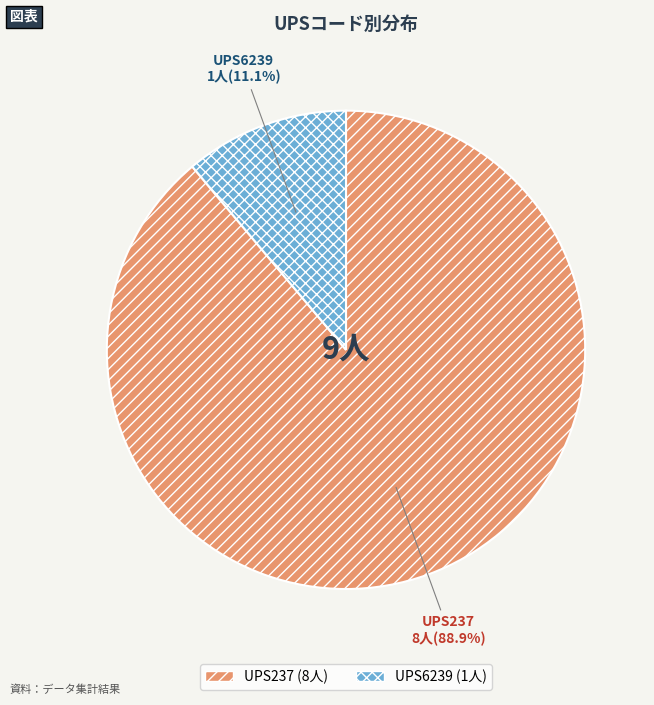

To the nearest percent, what percentage of the pie is UPS6239?

11%